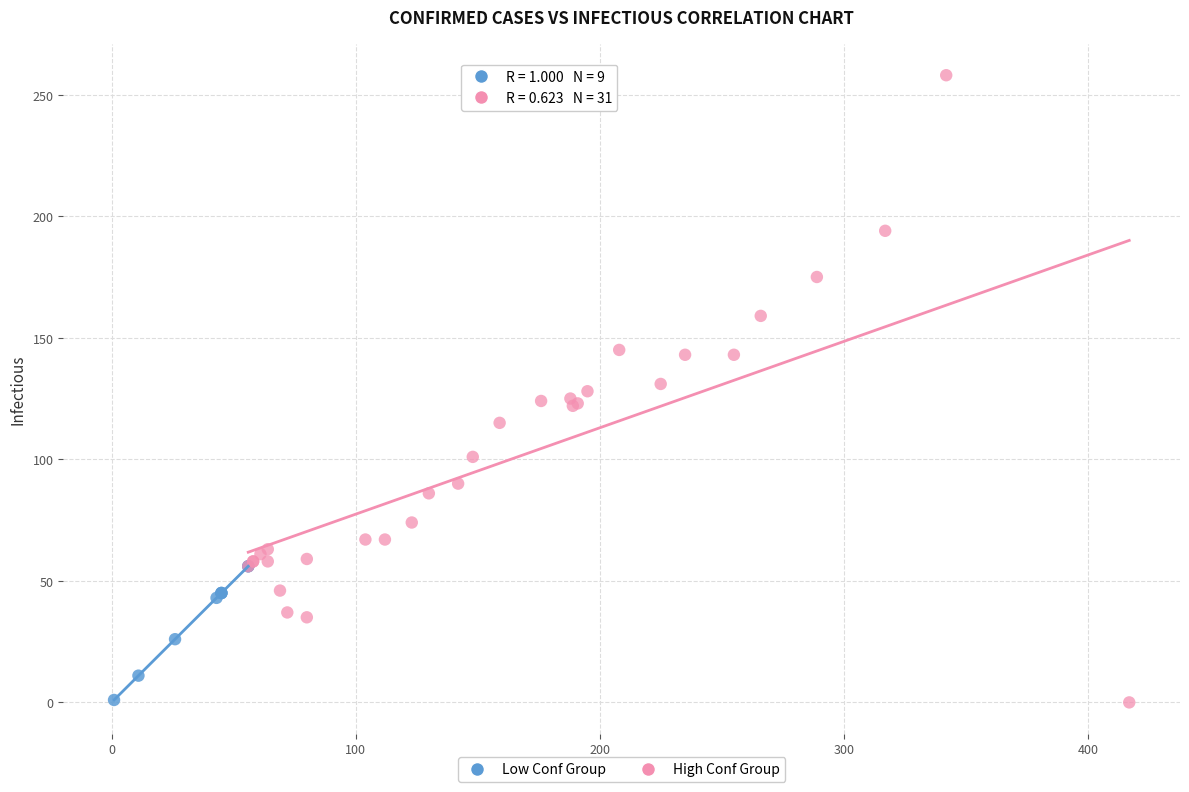

Which series reaches the maximum Y coordinate?

High Conf Group